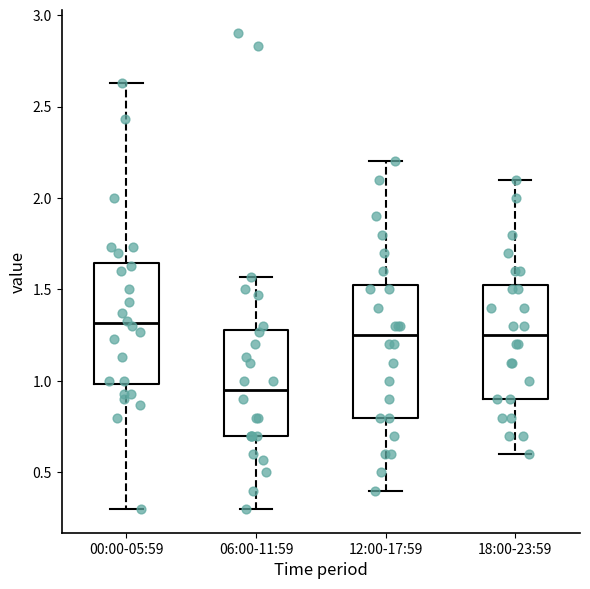

Where does the upper whisker of the box for 12:00-17:59 end on the y-axis? The values are not printed on the chart, so give them approximately, as read against the axis.

2.20